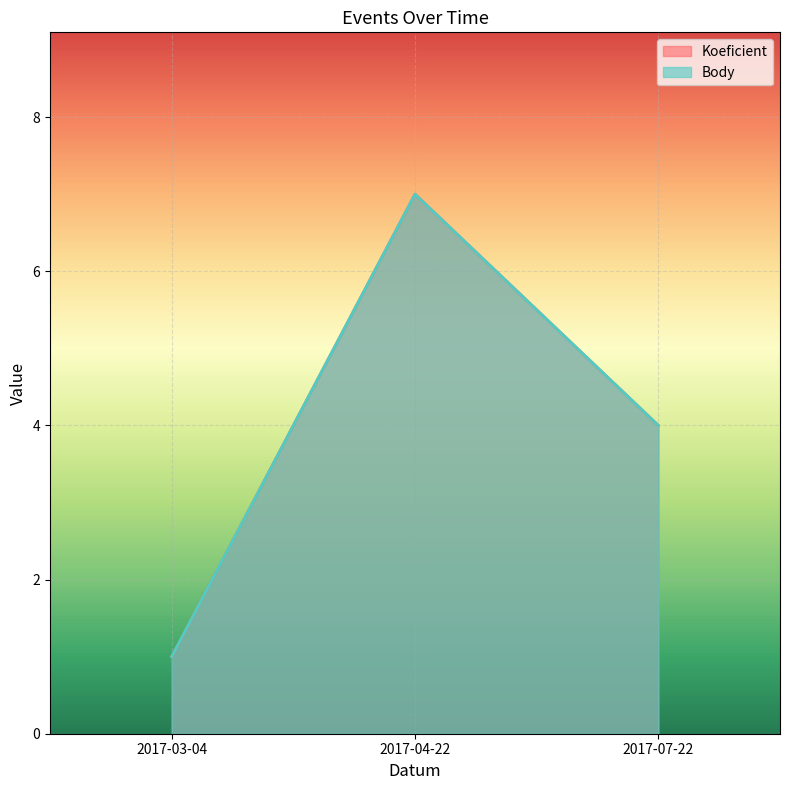

At which label is Body closest to 4?

2017-07-22